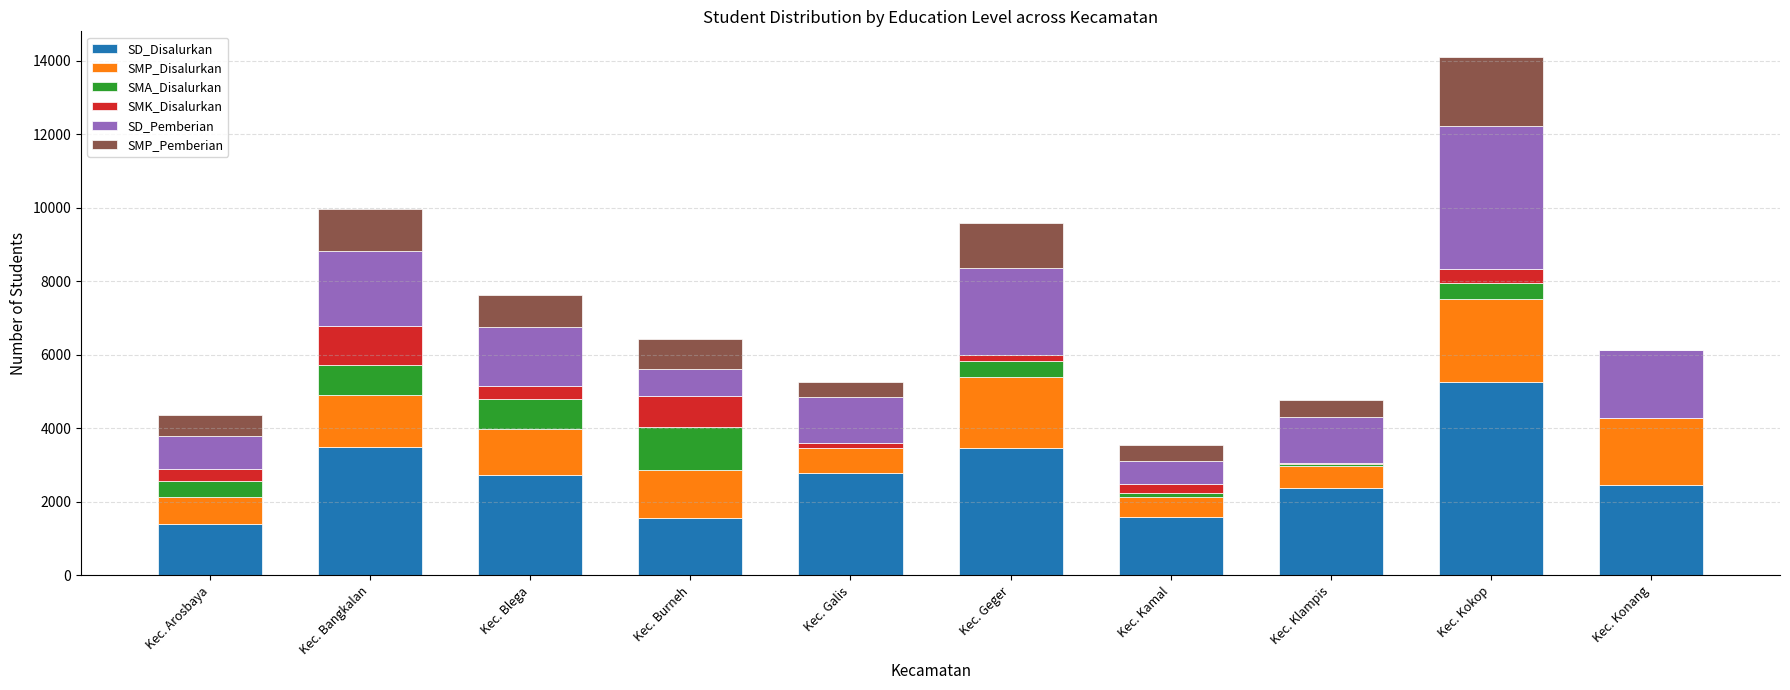

What is the highest value of the SD_Disalurkan series?

5254